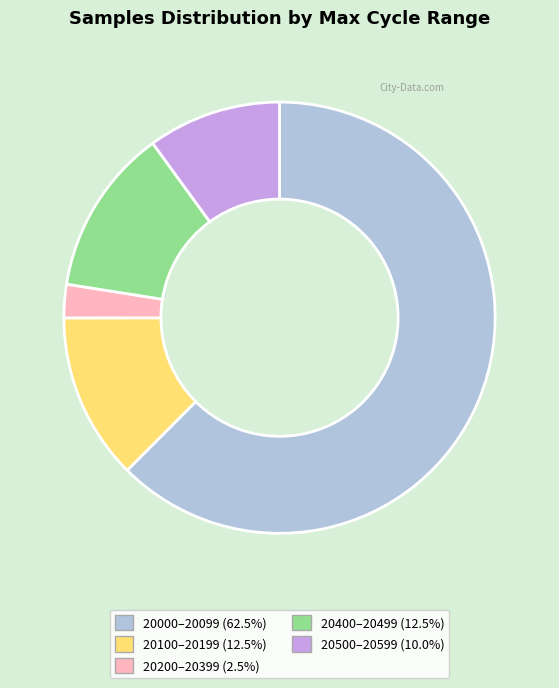

Is there a majority slice in this chart?

Yes